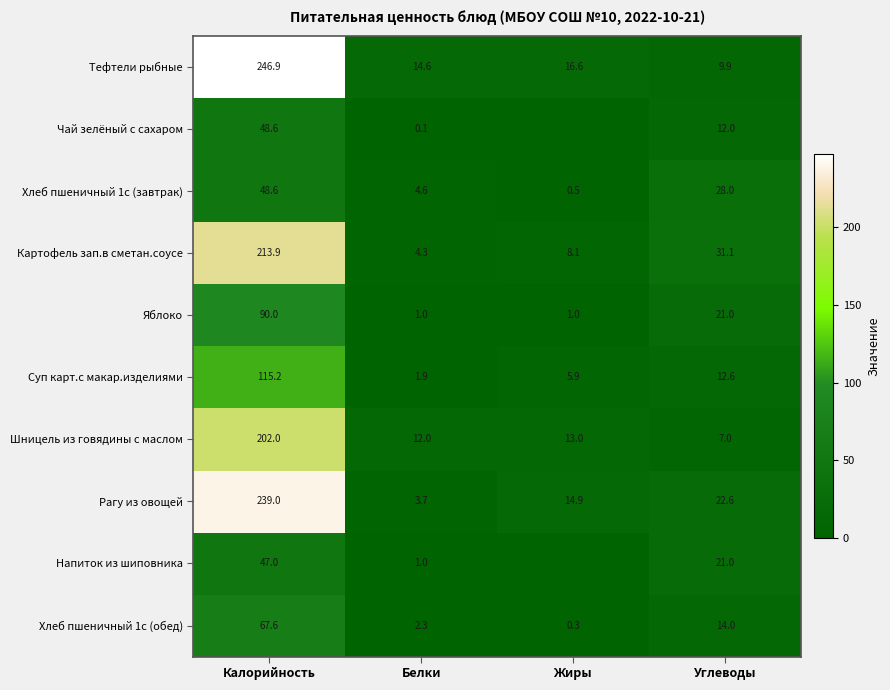

What is the sum of all Картофель зап.в сметан.соусе values?

257.4